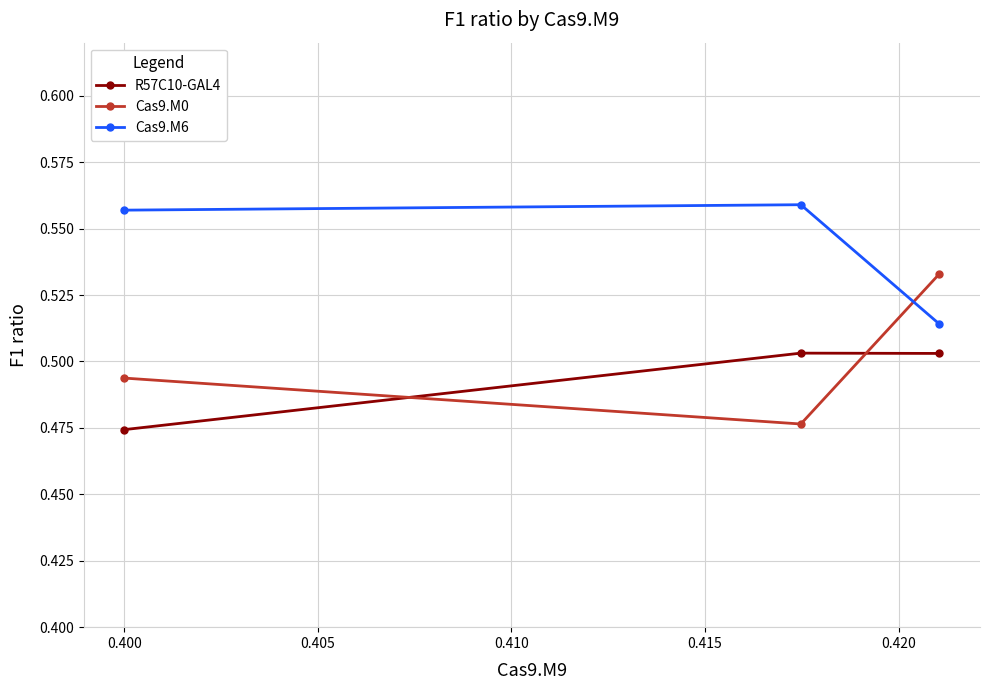

Which series has the largest total across all categories?

Cas9.M6